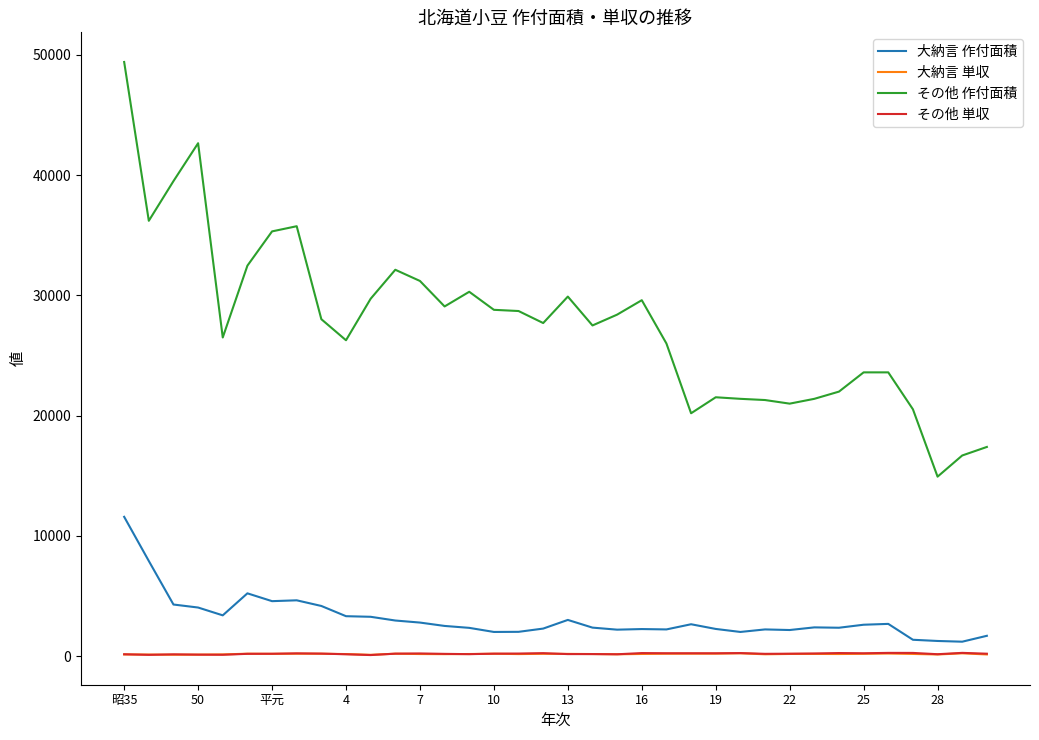

True or false: 大納言 単収 and 大納言 作付面積 intersect in this chart.

False